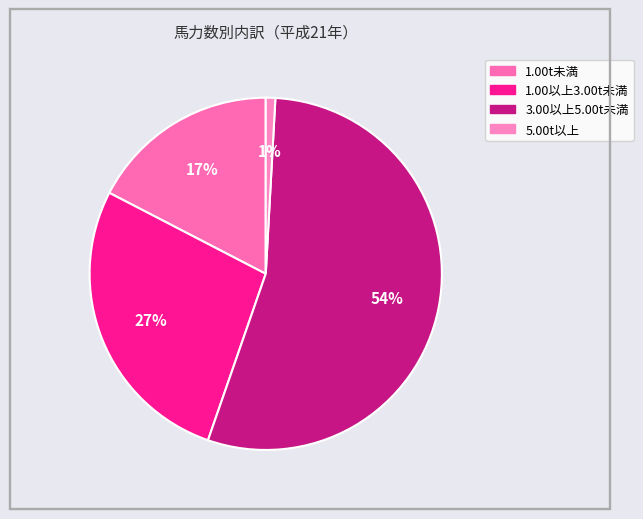

To the nearest percent, what is the average slice percentage?

25%